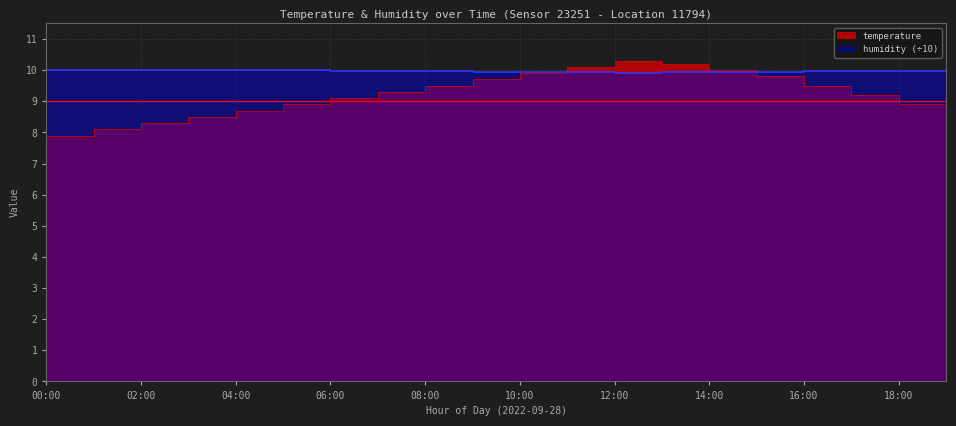

What is the maximum value shown in the chart?

10.3